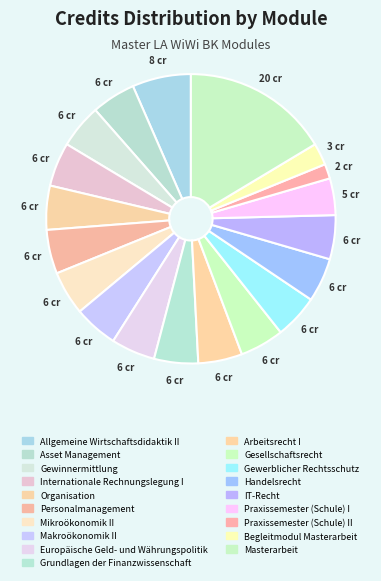

Is there any slice that represents more than half of the pie?

No